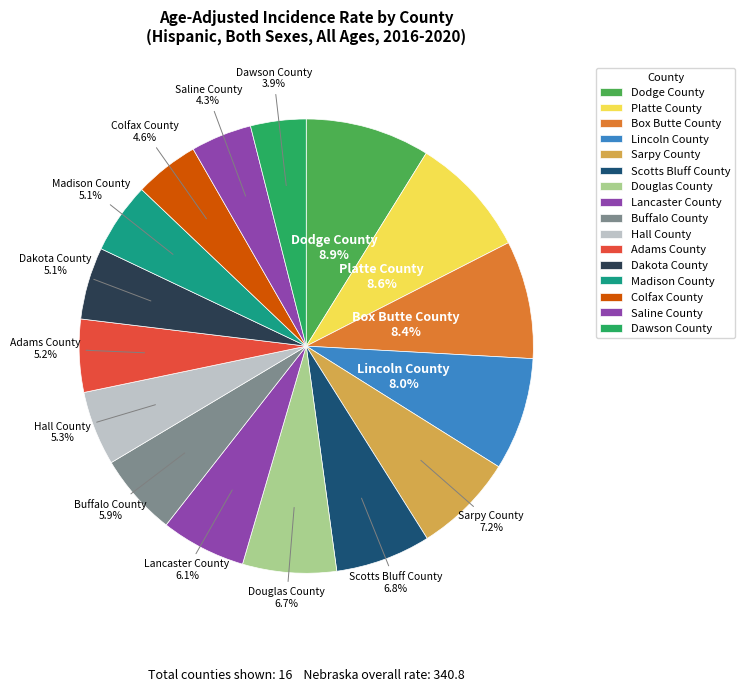

To the nearest percent, what is the combined percentage of Box Butte County and Buffalo County?

14%